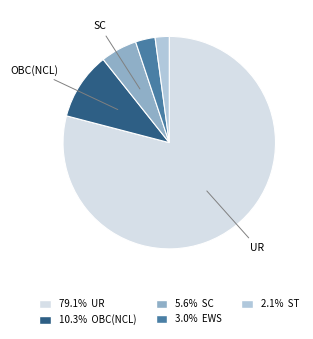

Which slice is the largest?

UR